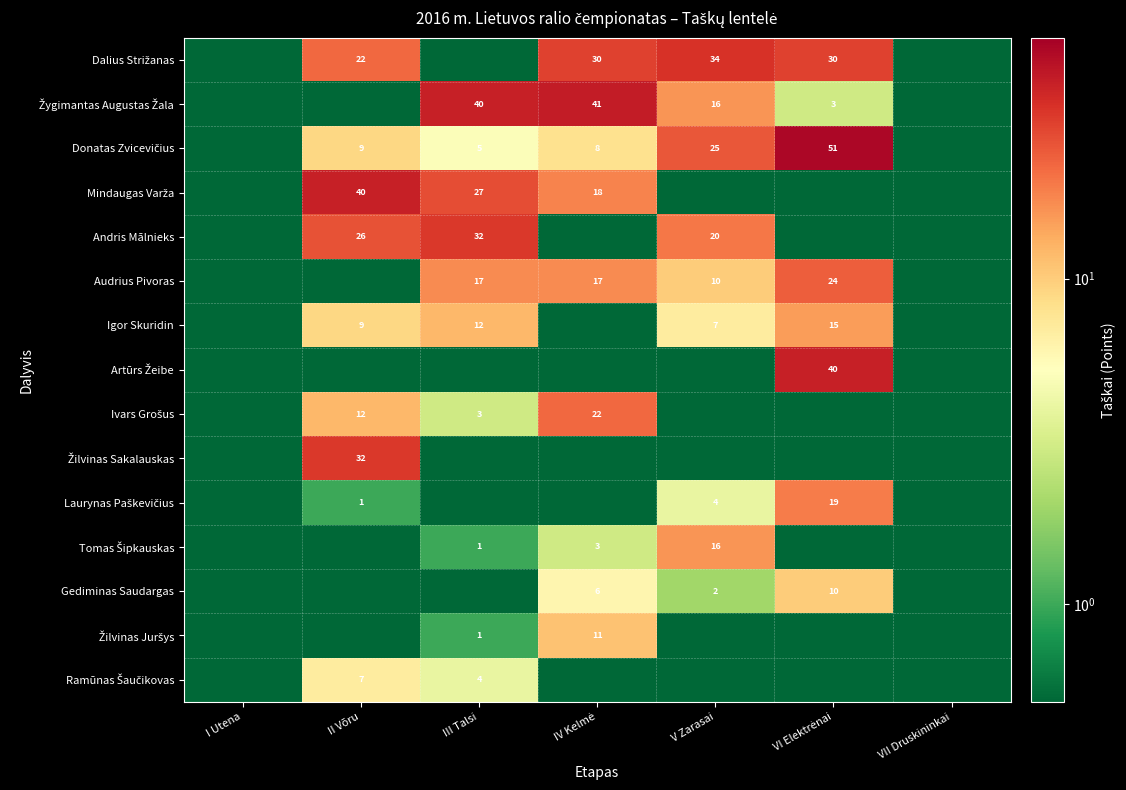

What is the highest value of the Žilvinas Juršys series?

11.0